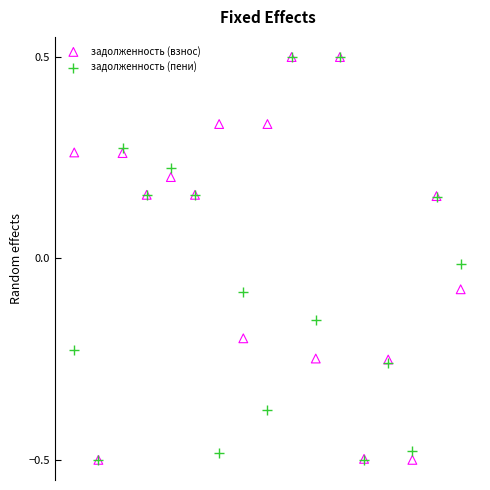

What are all the series names shown in the legend?

задолженность (взнос), задолженность (пени)